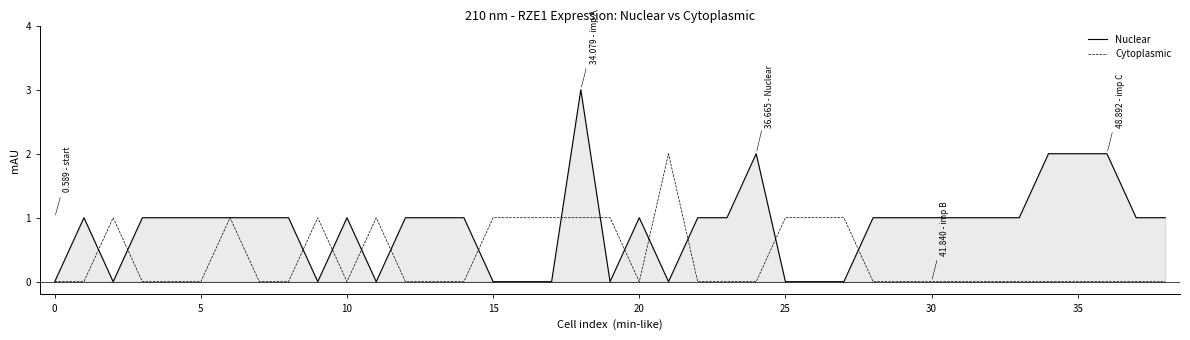

Which series has the widest spread of values?

Nuclear